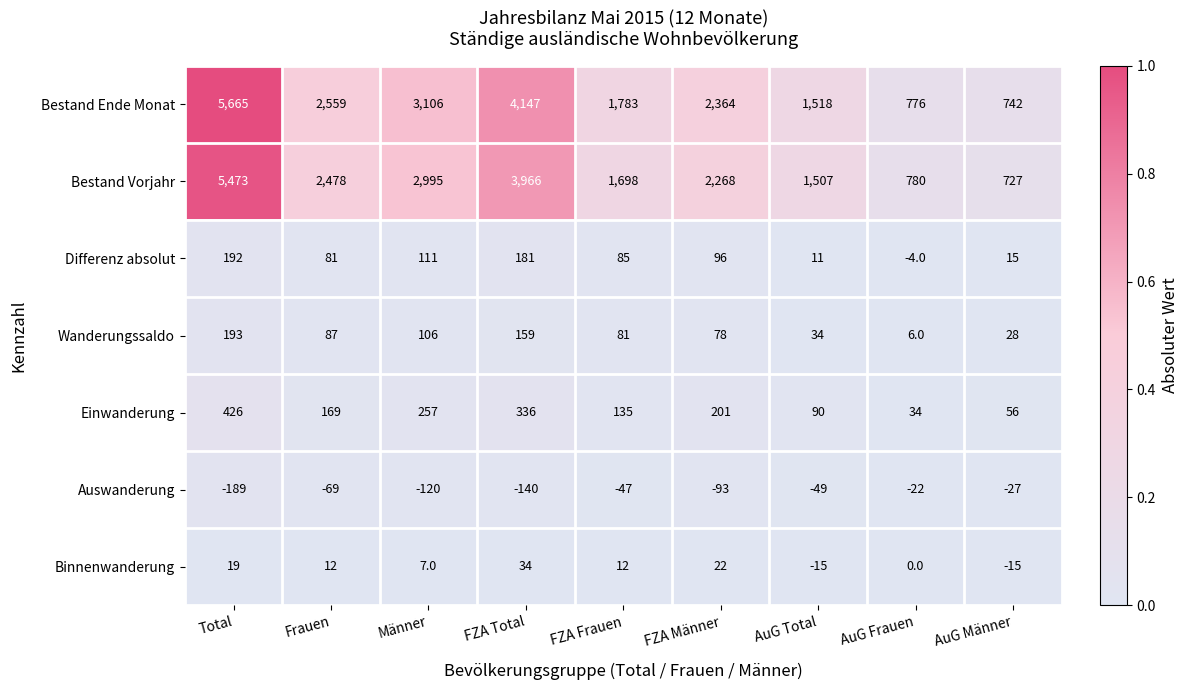

At how many categories does at least one series exceed 386?

9